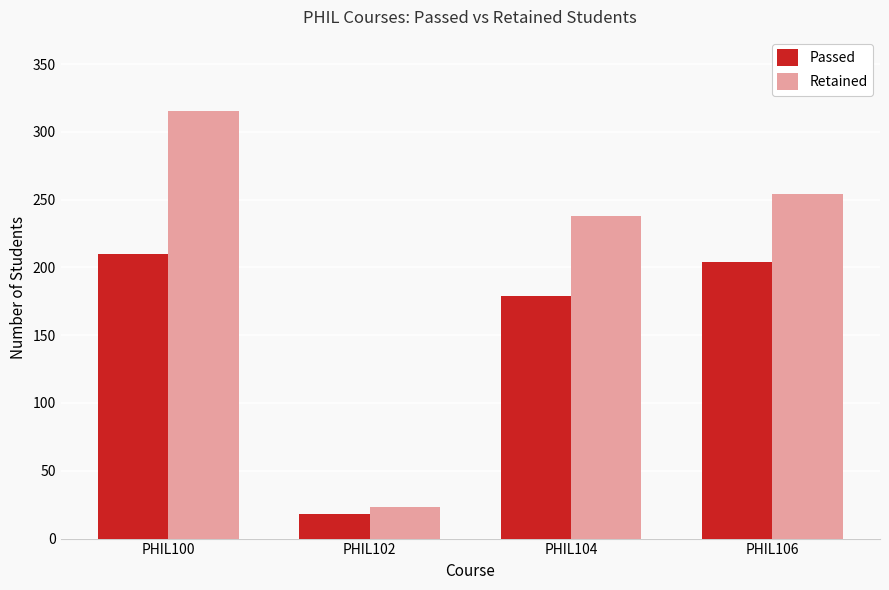

Which series has the widest spread of values?

Retained